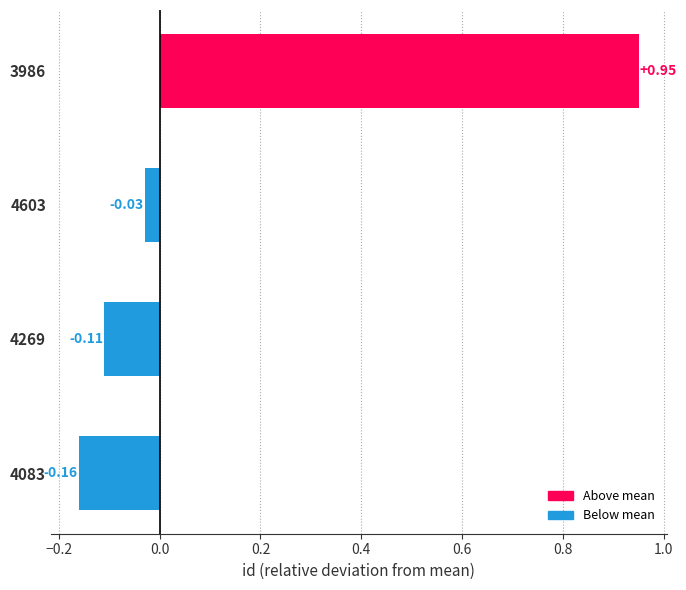

How many distinct data groups are displayed?

1